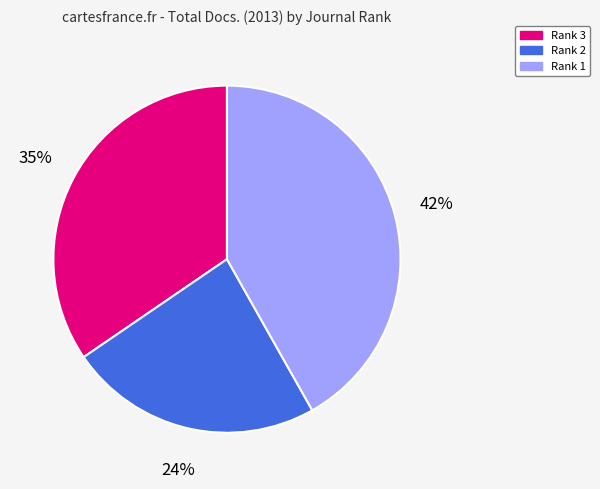

To the nearest percent, what is the difference between the largest and smallest slice percentages?

18%